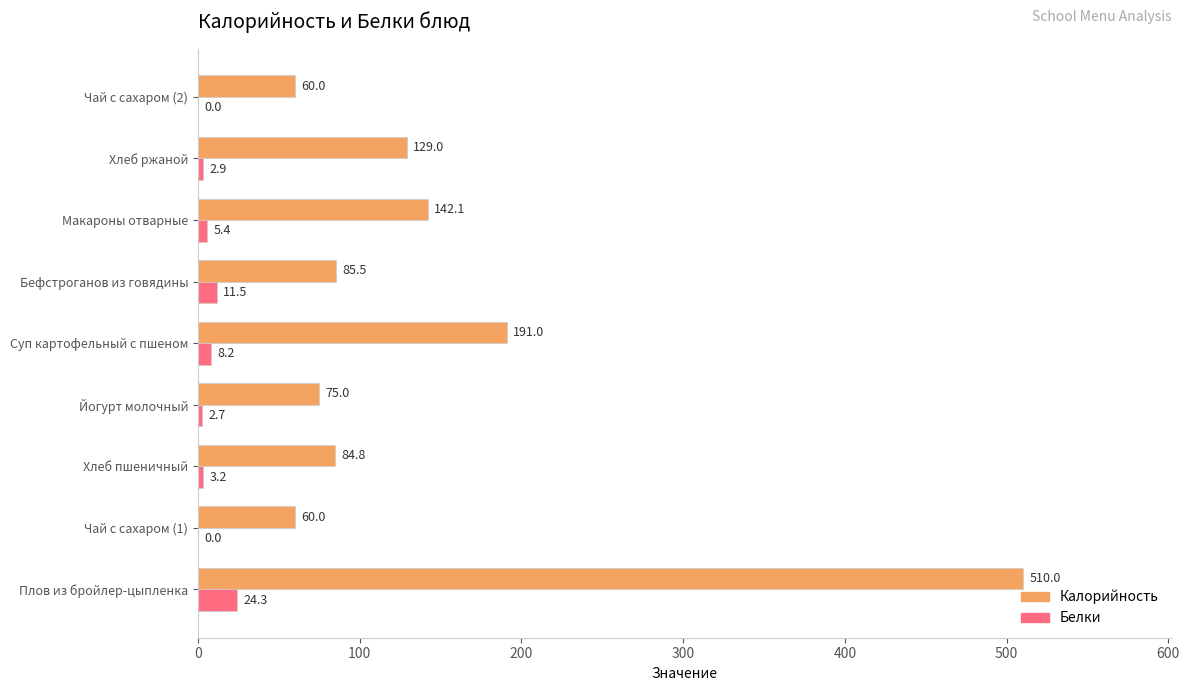

At which label is Белки closest to 12?

Бефстроганов из говядины